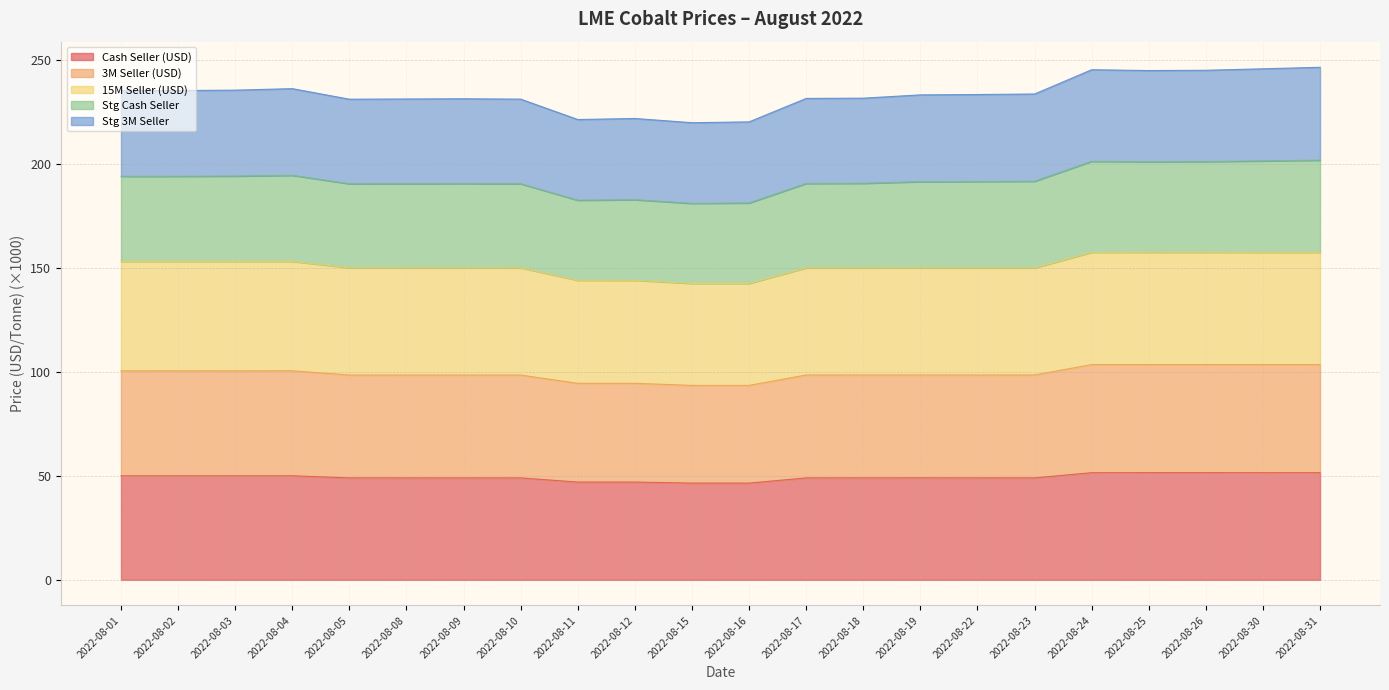

True or false: Cash Seller (USD) has a value of 49.0 at 2022-08-09.

True